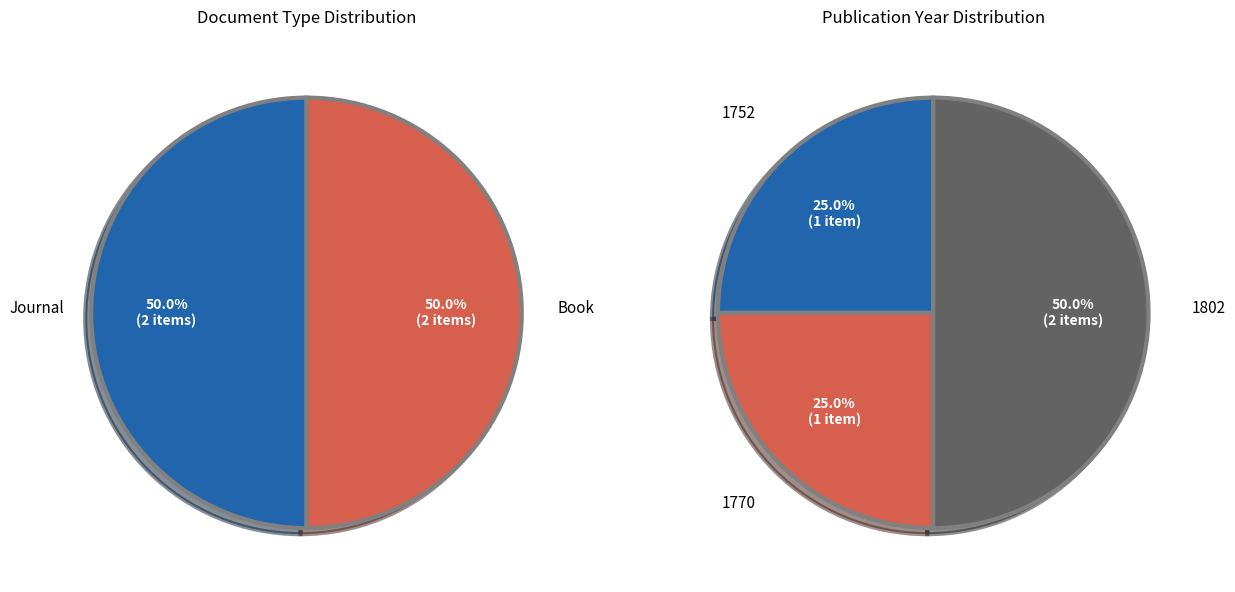

Is Repertorium t.2 - Page 137 (1802) the majority of the pie?

No